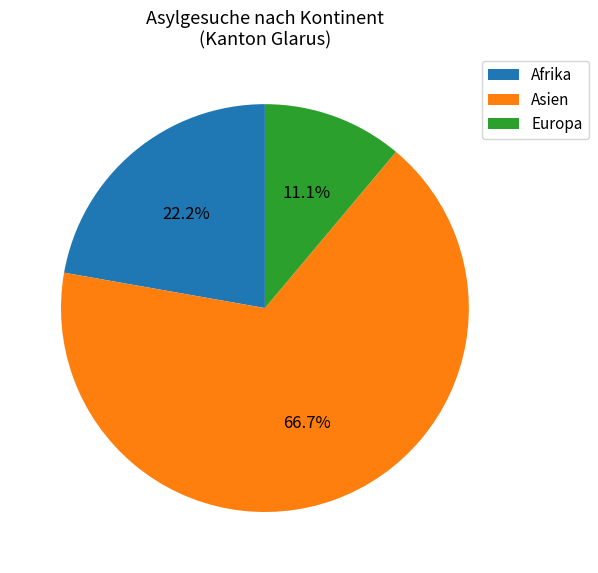

Is there a majority slice in this chart?

Yes